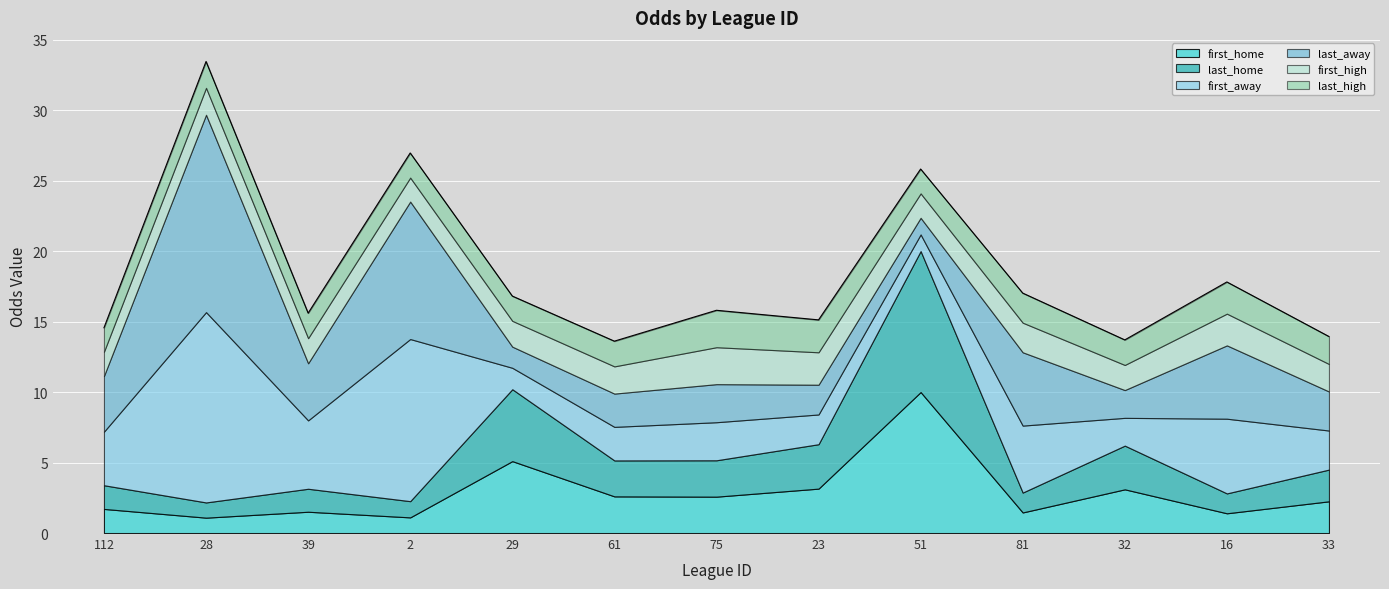

Is it true that last_away equals 3.1 at 61?

False